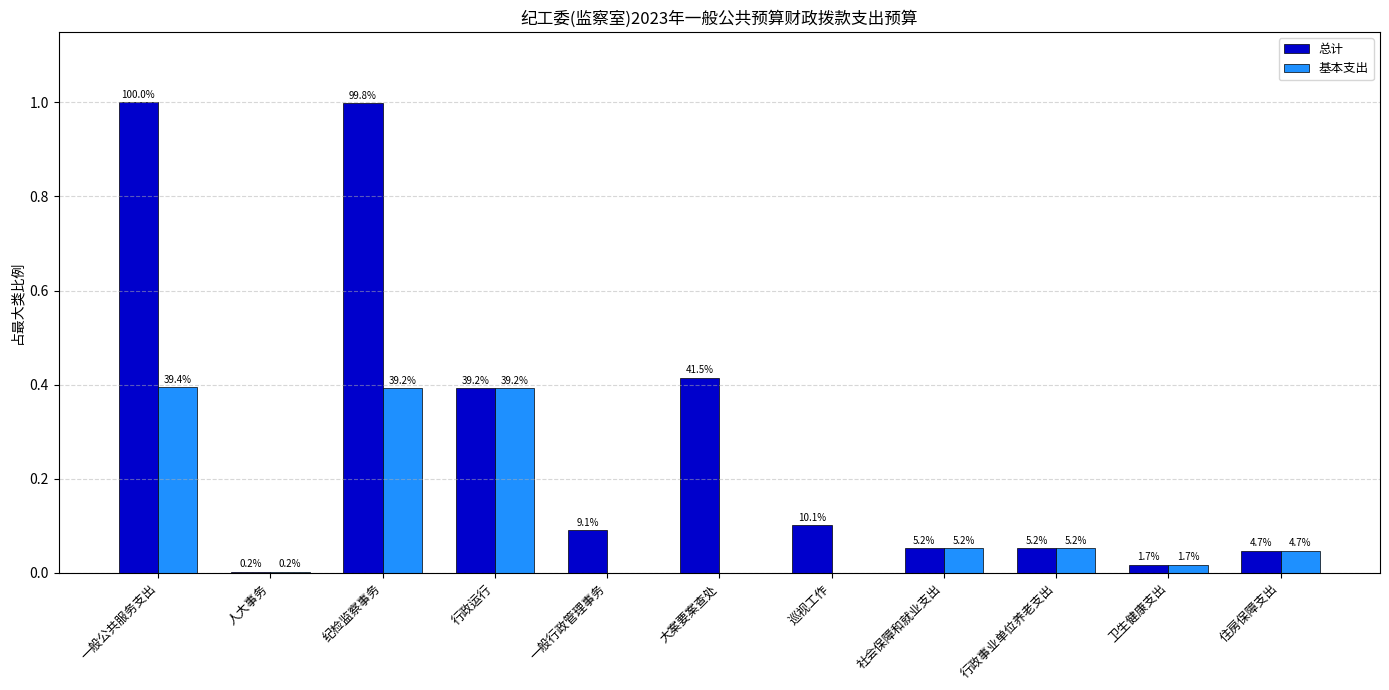

Between 大案要案查处 and 人大事务, which is larger?

大案要案查处